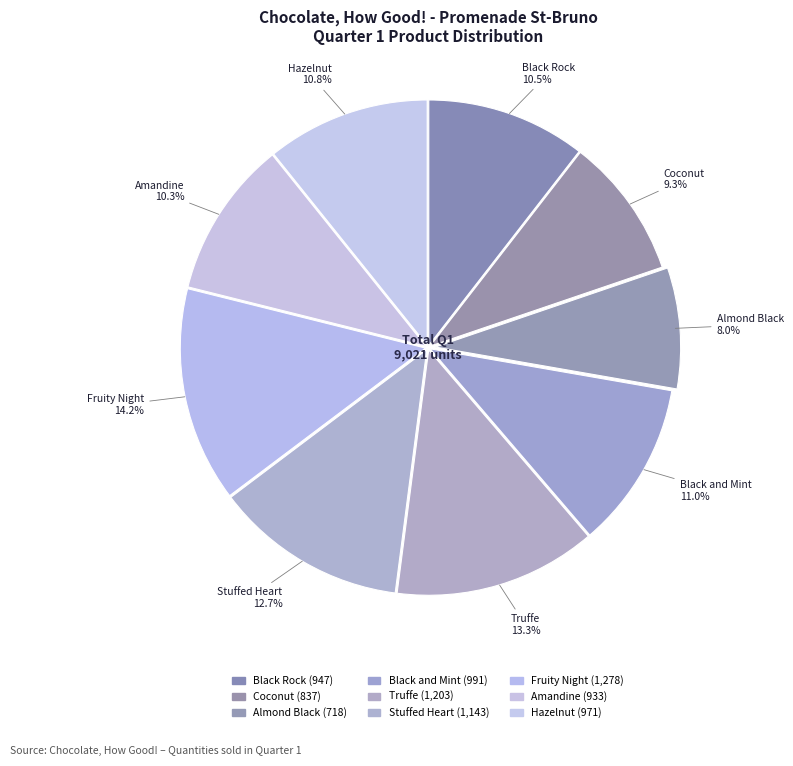

To the nearest percent, what is the difference between the Truffe and Stuffed Heart slice percentages?

1%